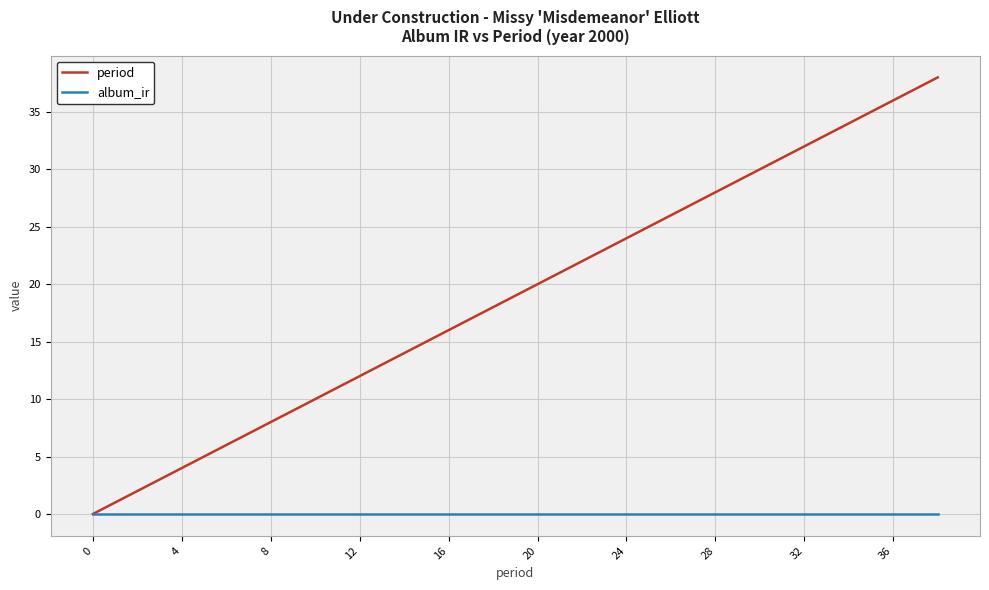

Which series has the largest total across all categories?

period